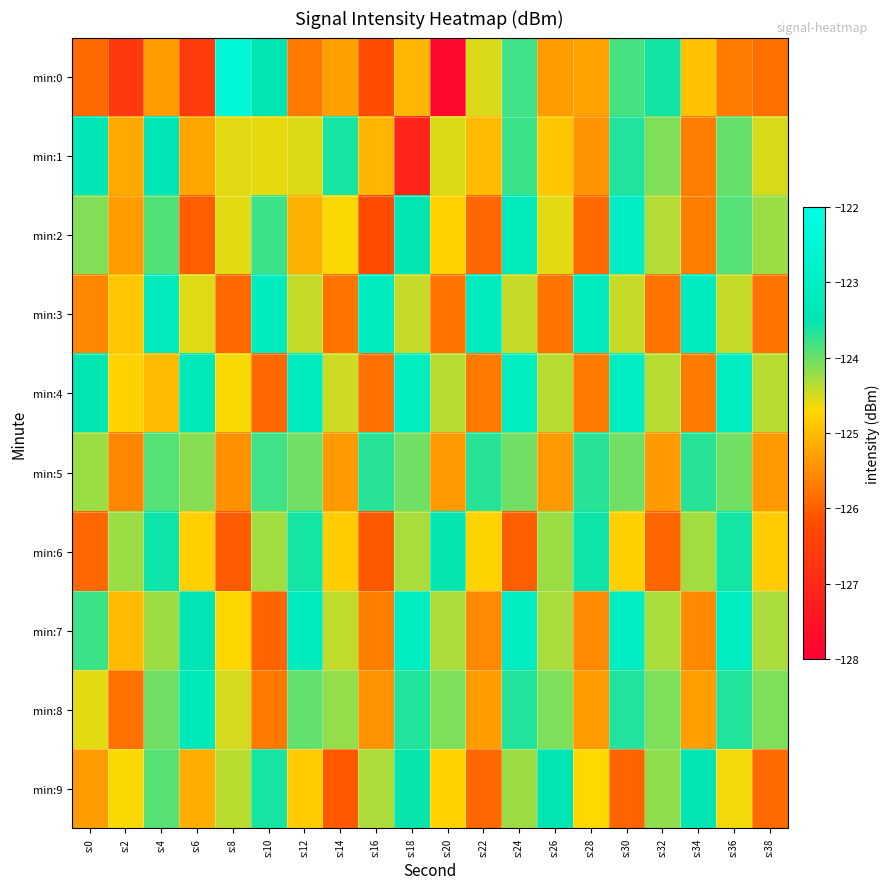

What is the greatest value displayed?

-122.4